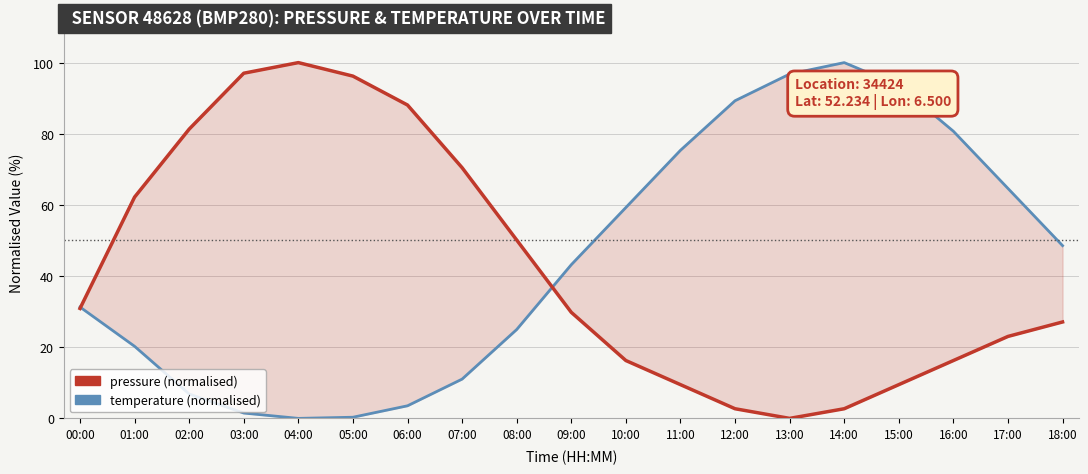

At which category is the sum across all series the highest?

15:00